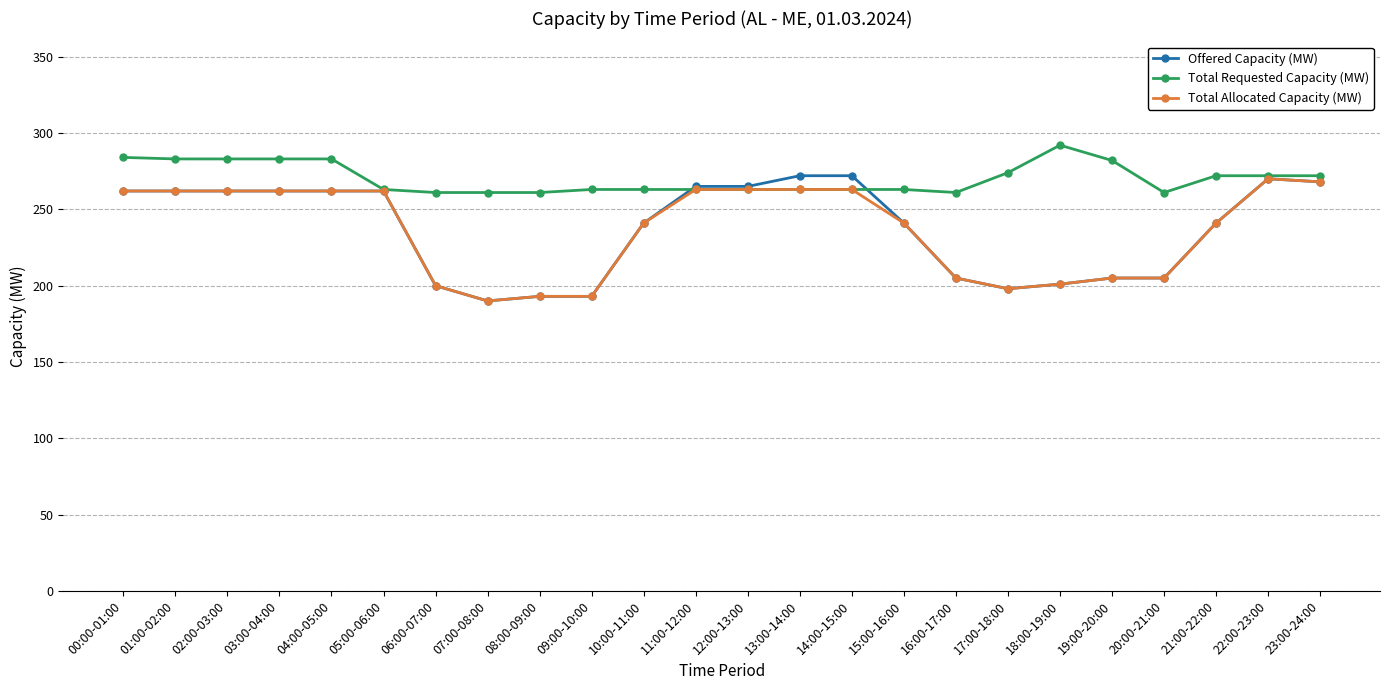

How many lines are shown in the chart?

3